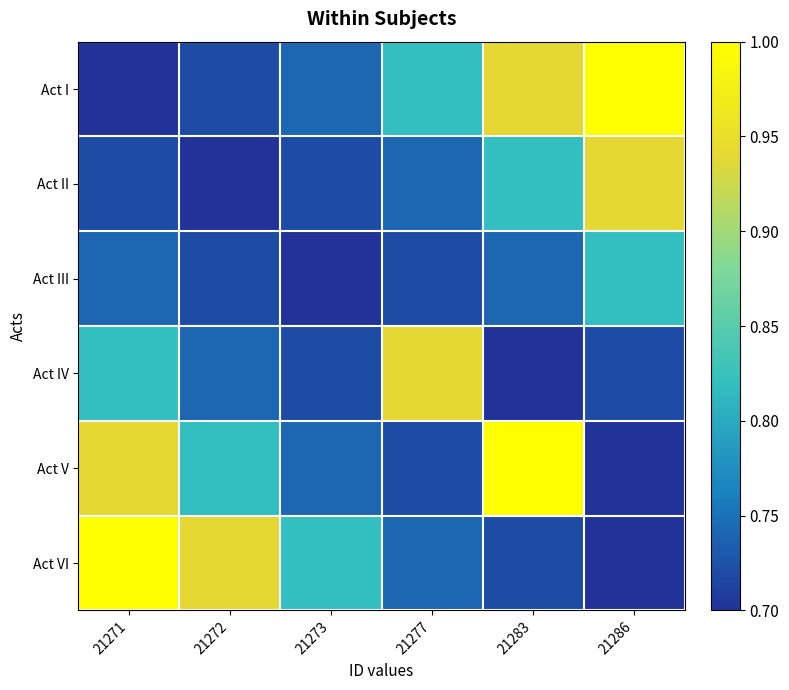

Reading right to left, list all the values displayed in this chart.

Act I: 21286=1.0	21283=0.9	21277=0.8	21273=0.7	21272=0.7	21271=0.7
Act II: 21286=0.9	21283=0.8	21277=0.7	21273=0.7	21272=0.7	21271=0.7
Act III: 21286=0.8	21283=0.7	21277=0.7	21273=0.7	21272=0.7	21271=0.7
Act IV: 21286=0.7	21283=0.7	21277=0.9	21273=0.7	21272=0.7	21271=0.8
Act V: 21286=0.7	21283=1.0	21277=0.7	21273=0.7	21272=0.8	21271=0.9
Act VI: 21286=0.7	21283=0.7	21277=0.7	21273=0.8	21272=0.9	21271=1.0